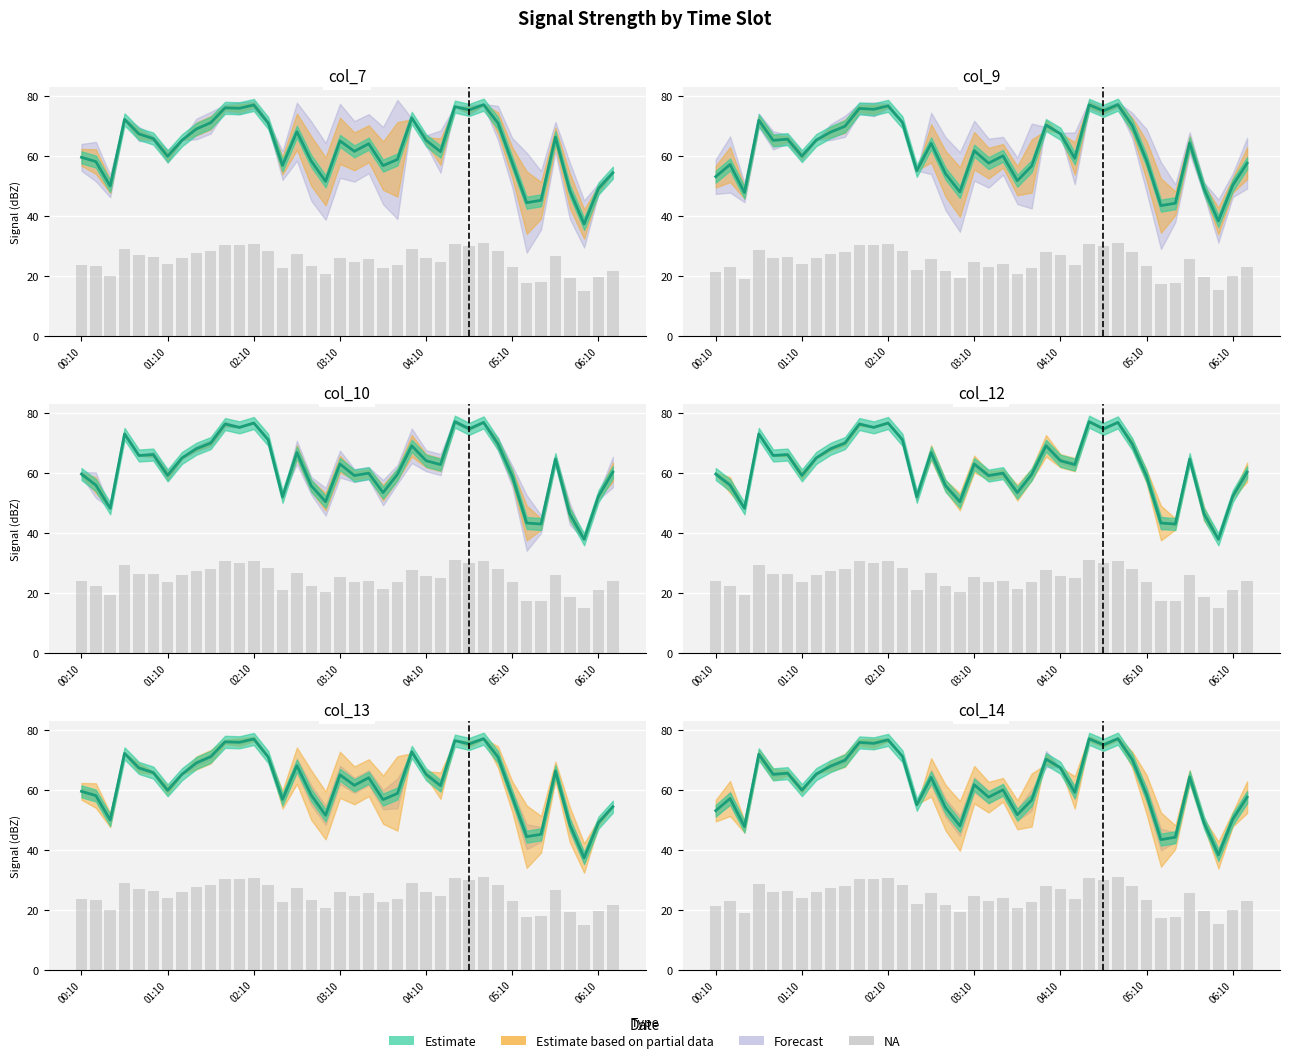

What position from the left is 35?

36